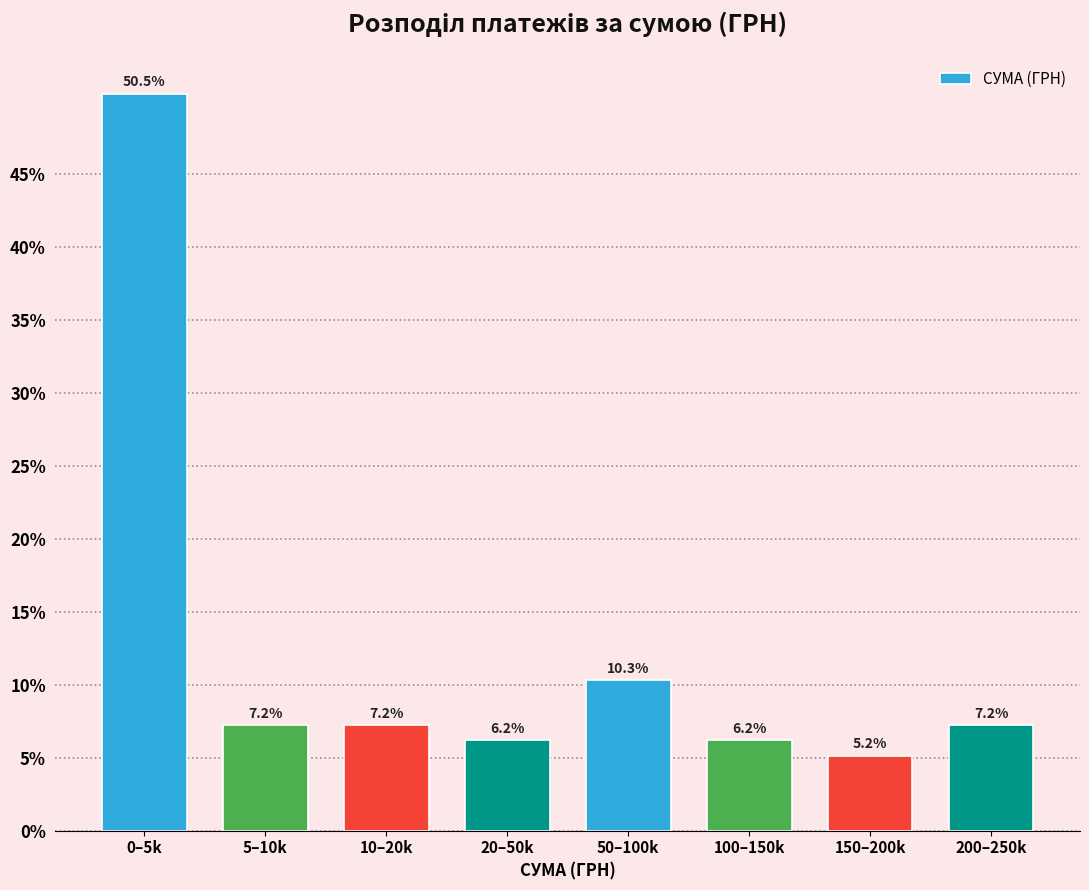

Reading right to left, what are all the values shown in this chart?

7.2	5.2	6.2	10.3	6.2	7.2	7.2	50.5